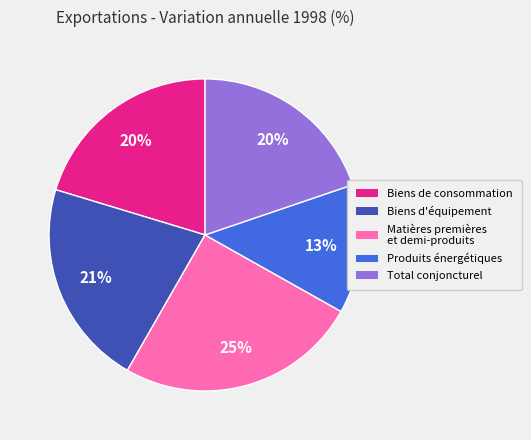

To the nearest percent, what is the difference between the largest and smallest slice percentages?

12%